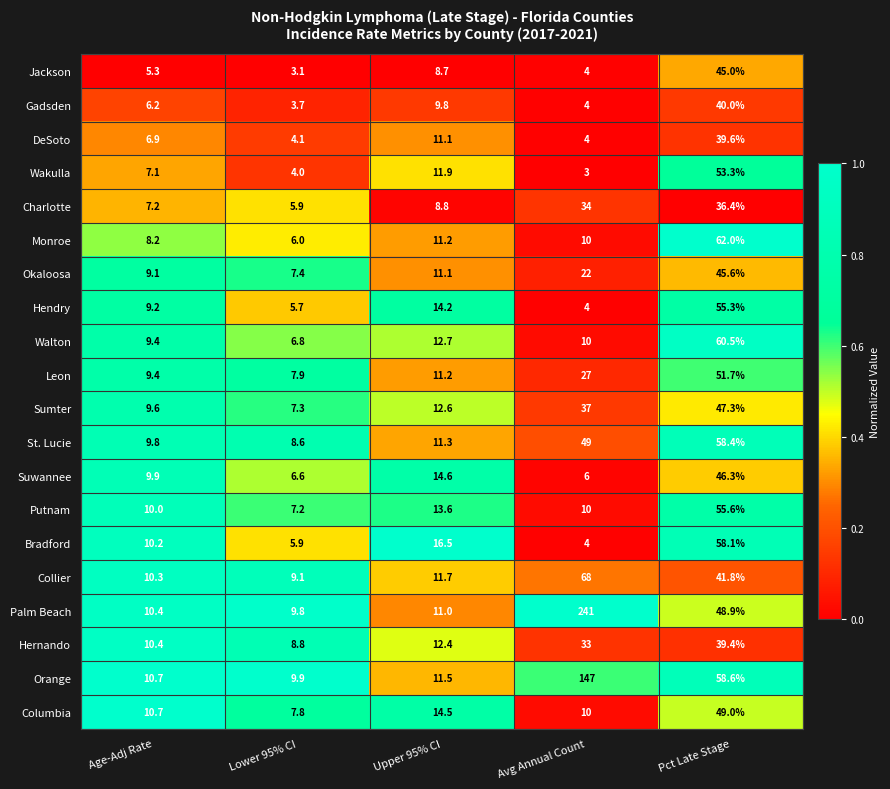

What is the difference between the highest and lowest values at Lower 95% CI?

6.8